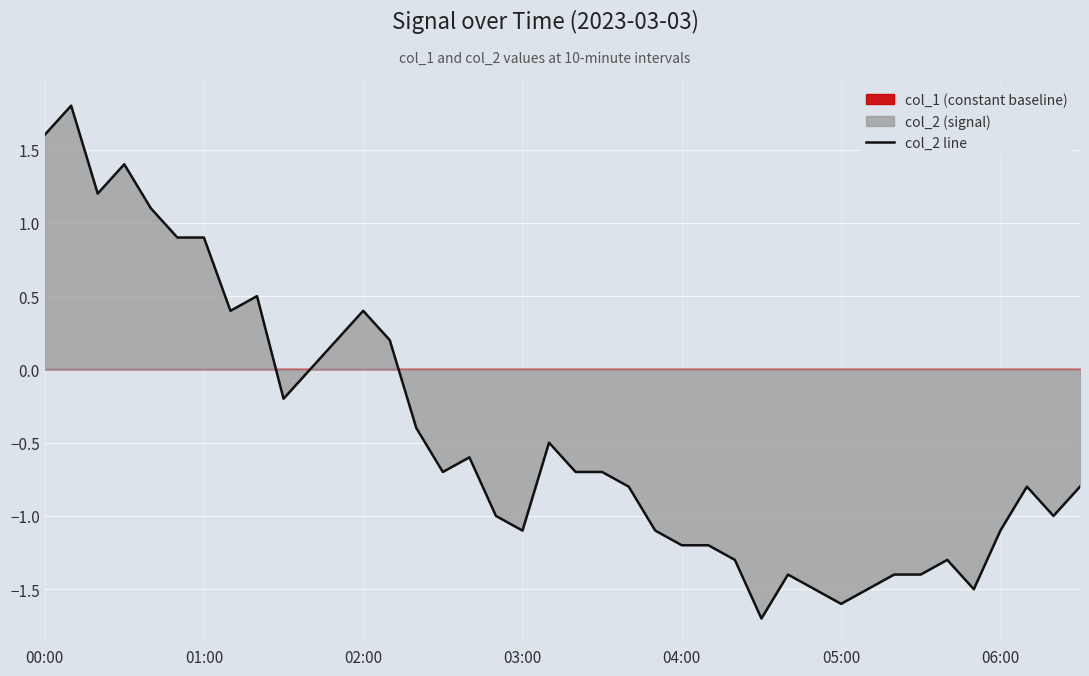

Reading left to right, list all the values displayed in this chart.

1.6	1.8	1.2	1.4	1.1	0.9	0.9	0.4	0.5	-0.2	0.0	0.2	0.4	0.2	-0.4	-0.7	-0.6	-1.0	-1.1	-0.5	-0.7	-0.7	-0.8	-1.1	-1.2	-1.2	-1.3	-1.7	-1.4	-1.5	-1.6	-1.5	-1.4	-1.4	-1.3	-1.5	-1.1	-0.8	-1.0	-0.8